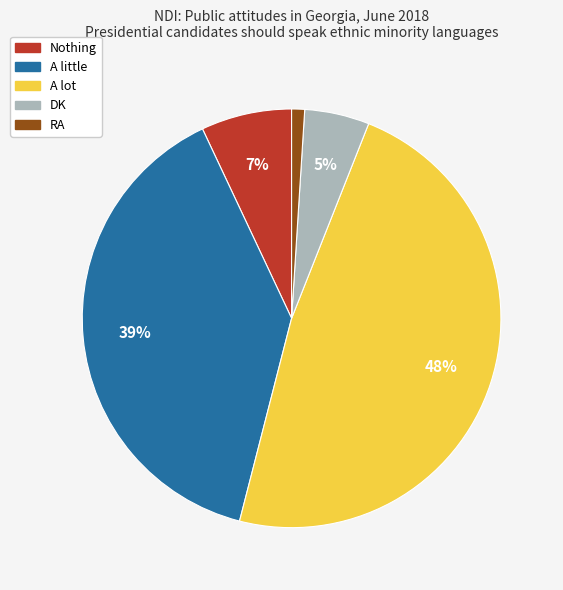

Is there a majority slice in this chart?

No